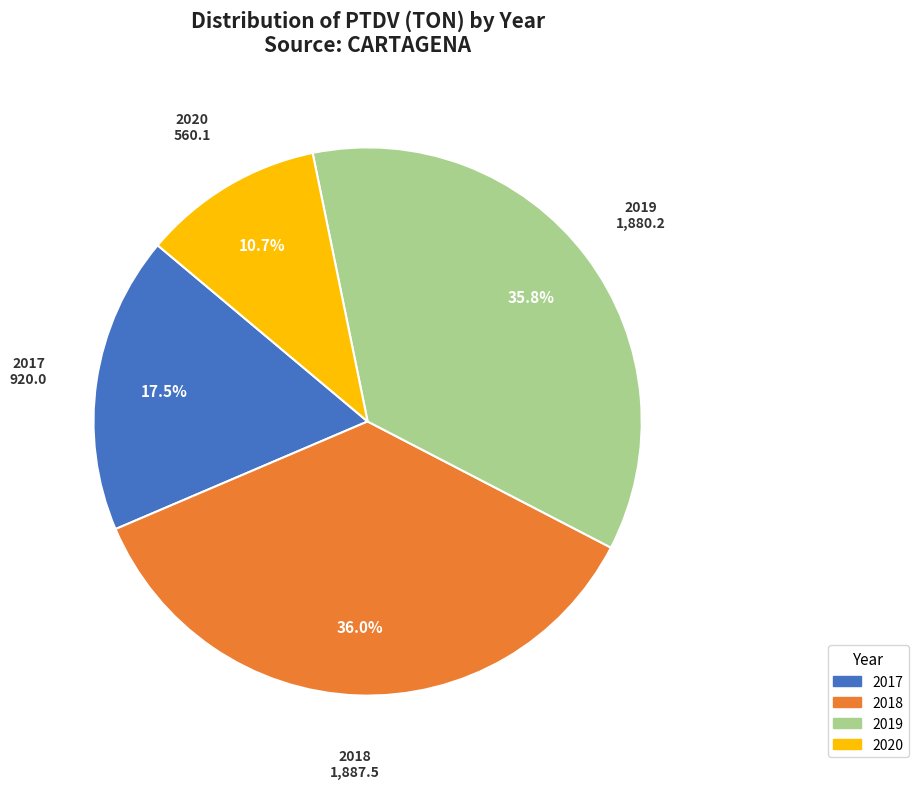

Is there any slice that represents more than half of the pie?

No